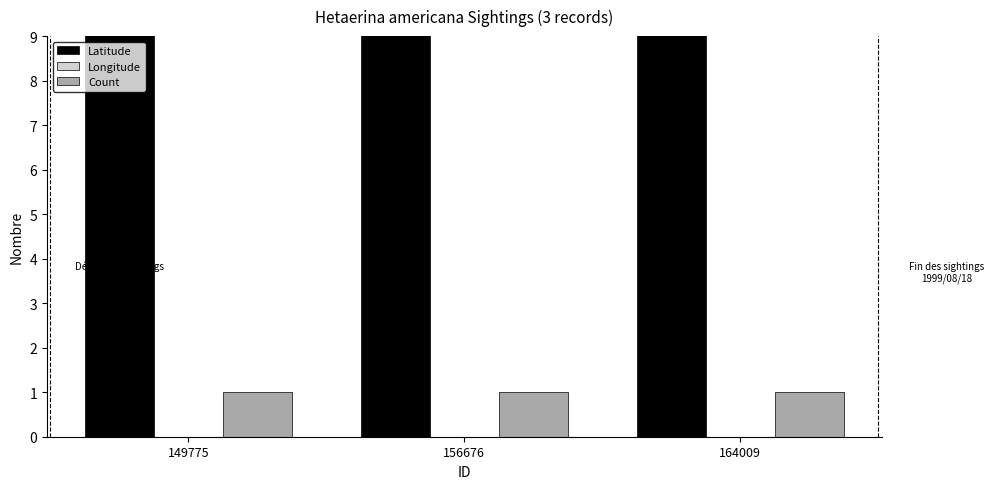

What is the value of the Longitude bar at the 1st from the left?

-95.8